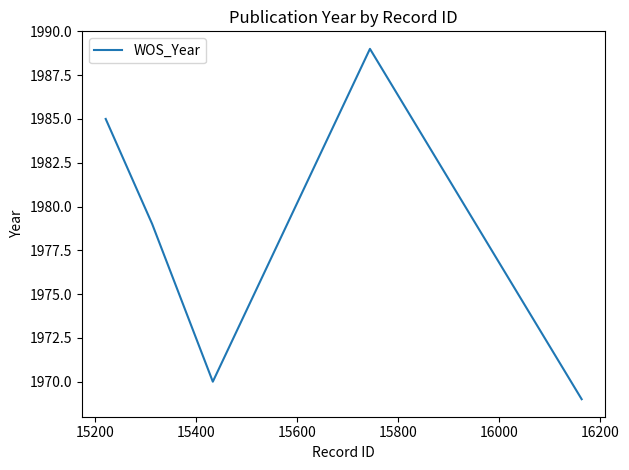

What is the smallest value displayed?

1969